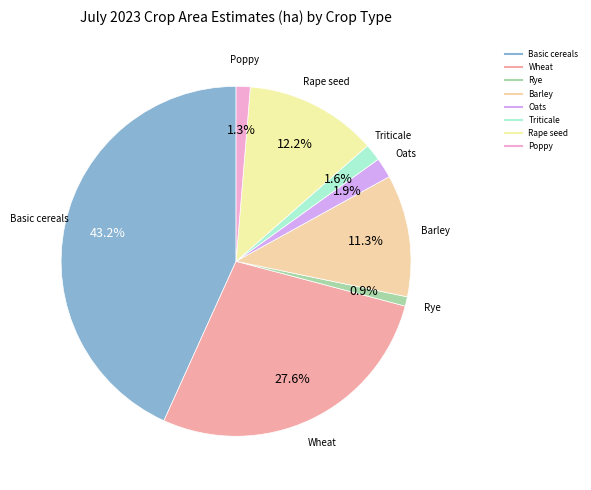

Is Rape seed the majority of the pie?

No